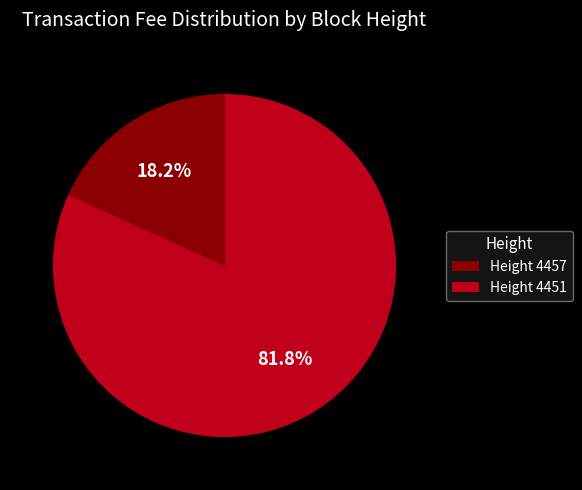

Rank the categories by value from lowest to highest.

Height 4457, Height 4451